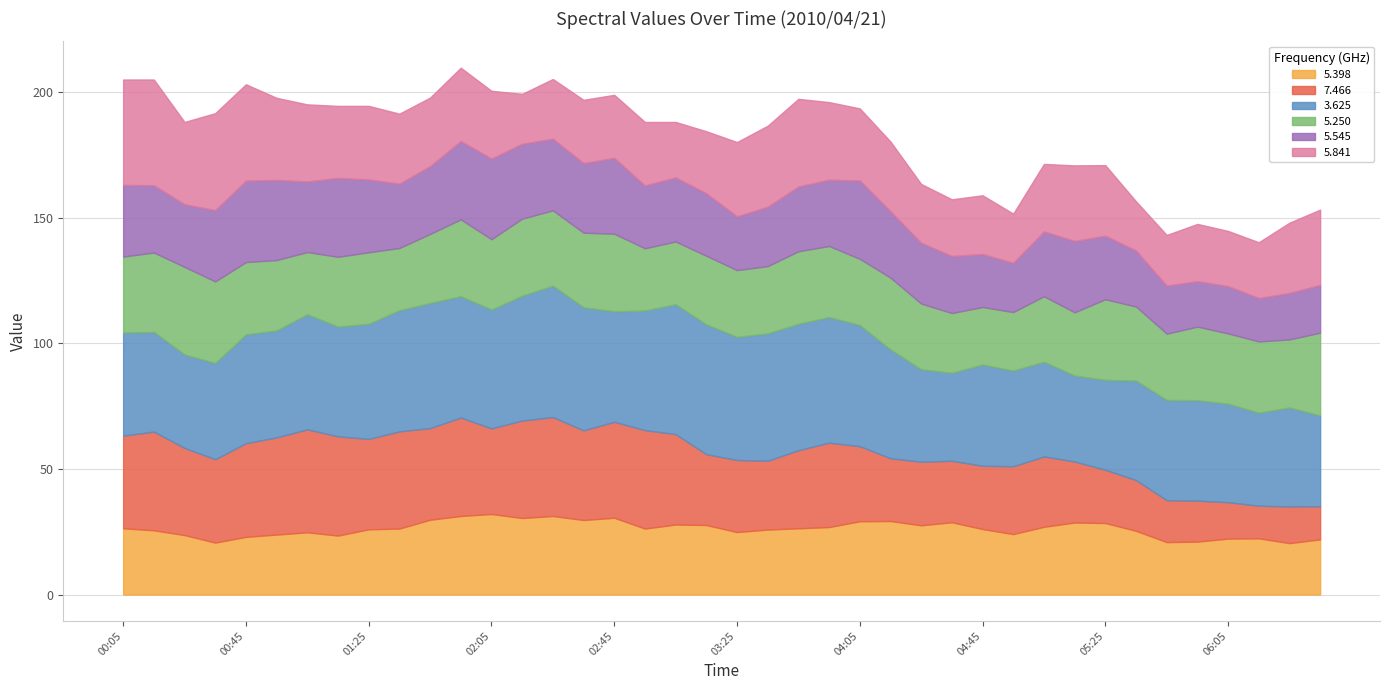

Reading left to right, extract all data points from this chart.

5.398: 2010/04/21 00:05=26.4	2010/04/21 00:15=25.6	2010/04/21 00:25=23.7	2010/04/21 00:35=20.7	2010/04/21 00:45=23.0	2010/04/21 00:55=23.9	2010/04/21 01:05=24.8	2010/04/21 01:15=23.5	2010/04/21 01:25=26.0	2010/04/21 01:35=26.3	2010/04/21 01:45=29.8	2010/04/21 01:55=31.3	2010/04/21 02:05=32.1	2010/04/21 02:15=30.5	2010/04/21 02:25=31.3	2010/04/21 02:35=29.7	2010/04/21 02:45=30.6	2010/04/21 02:55=26.3	2010/04/21 03:05=27.9	2010/04/21 03:15=27.7	2010/04/21 03:25=24.9	2010/04/21 03:35=25.9	2010/04/21 03:45=26.4	2010/04/21 03:55=26.9	2010/04/21 04:05=29.2	2010/04/21 04:15=29.3	2010/04/21 04:25=27.6	2010/04/21 04:35=28.8	2010/04/21 04:45=26.1	2010/04/21 04:55=24.1	2010/04/21 05:05=27.0	2010/04/21 05:15=28.7	2010/04/21 05:25=28.5	2010/04/21 05:35=25.4	2010/04/21 05:45=20.9	2010/04/21 05:55=21.1	2010/04/21 06:05=22.3	2010/04/21 06:15=22.4	2010/04/21 06:25=20.5	2010/04/21 06:35=22.0
7.466: 2010/04/21 00:05=36.9	2010/04/21 00:15=39.3	2010/04/21 00:25=34.7	2010/04/21 00:35=33.2	2010/04/21 00:45=37.3	2010/04/21 00:55=38.7	2010/04/21 01:05=41.0	2010/04/21 01:15=39.5	2010/04/21 01:25=36.0	2010/04/21 01:35=38.7	2010/04/21 01:45=36.5	2010/04/21 01:55=39.2	2010/04/21 02:05=34.1	2010/04/21 02:15=38.8	2010/04/21 02:25=39.4	2010/04/21 02:35=35.7	2010/04/21 02:45=38.2	2010/04/21 02:55=39.2	2010/04/21 03:05=36.0	2010/04/21 03:15=28.2	2010/04/21 03:25=28.7	2010/04/21 03:35=27.4	2010/04/21 03:45=31.1	2010/04/21 03:55=33.6	2010/04/21 04:05=29.9	2010/04/21 04:15=25.0	2010/04/21 04:25=25.3	2010/04/21 04:35=24.5	2010/04/21 04:45=25.2	2010/04/21 04:55=27.0	2010/04/21 05:05=28.0	2010/04/21 05:15=24.3	2010/04/21 05:25=21.2	2010/04/21 05:35=20.2	2010/04/21 05:45=16.7	2010/04/21 05:55=16.3	2010/04/21 06:05=14.5	2010/04/21 06:15=13.0	2010/04/21 06:25=14.6	2010/04/21 06:35=13.2
3.625: 2010/04/21 00:05=41.0	2010/04/21 00:15=39.7	2010/04/21 00:25=37.2	2010/04/21 00:35=38.3	2010/04/21 00:45=43.3	2010/04/21 00:55=42.6	2010/04/21 01:05=45.8	2010/04/21 01:15=43.7	2010/04/21 01:25=45.8	2010/04/21 01:35=48.2	2010/04/21 01:45=49.8	2010/04/21 01:55=48.3	2010/04/21 02:05=47.3	2010/04/21 02:15=49.7	2010/04/21 02:25=52.3	2010/04/21 02:35=49.0	2010/04/21 02:45=44.0	2010/04/21 02:55=47.6	2010/04/21 03:05=51.7	2010/04/21 03:15=51.7	2010/04/21 03:25=49.0	2010/04/21 03:35=50.7	2010/04/21 03:45=50.3	2010/04/21 03:55=50.0	2010/04/21 04:05=48.2	2010/04/21 04:15=43.3	2010/04/21 04:25=36.8	2010/04/21 04:35=35.0	2010/04/21 04:45=40.3	2010/04/21 04:55=38.1	2010/04/21 05:05=37.7	2010/04/21 05:15=34.2	2010/04/21 05:25=35.8	2010/04/21 05:35=39.6	2010/04/21 05:45=39.9	2010/04/21 05:55=40.0	2010/04/21 06:05=39.2	2010/04/21 06:15=37.0	2010/04/21 06:25=39.4	2010/04/21 06:35=36.1
5.250: 2010/04/21 00:05=30.3	2010/04/21 00:15=31.6	2010/04/21 00:25=34.9	2010/04/21 00:35=32.5	2010/04/21 00:45=28.8	2010/04/21 00:55=28.0	2010/04/21 01:05=24.8	2010/04/21 01:15=27.8	2010/04/21 01:25=28.5	2010/04/21 01:35=24.8	2010/04/21 01:45=27.5	2010/04/21 01:55=30.6	2010/04/21 02:05=28.0	2010/04/21 02:15=30.7	2010/04/21 02:25=30.0	2010/04/21 02:35=29.7	2010/04/21 02:45=30.9	2010/04/21 02:55=24.8	2010/04/21 03:05=25.0	2010/04/21 03:15=27.3	2010/04/21 03:25=26.6	2010/04/21 03:35=26.8	2010/04/21 03:45=28.9	2010/04/21 03:55=28.3	2010/04/21 04:05=26.4	2010/04/21 04:15=28.6	2010/04/21 04:25=26.2	2010/04/21 04:35=23.8	2010/04/21 04:45=22.9	2010/04/21 04:55=23.3	2010/04/21 05:05=26.1	2010/04/21 05:15=25.2	2010/04/21 05:25=32.1	2010/04/21 05:35=29.5	2010/04/21 05:45=26.4	2010/04/21 05:55=29.3	2010/04/21 06:05=28.0	2010/04/21 06:15=28.4	2010/04/21 06:25=27.1	2010/04/21 06:35=33.0
5.545: 2010/04/21 00:05=28.5	2010/04/21 00:15=26.8	2010/04/21 00:25=24.9	2010/04/21 00:35=28.4	2010/04/21 00:45=32.4	2010/04/21 00:55=31.9	2010/04/21 01:05=28.1	2010/04/21 01:15=31.4	2010/04/21 01:25=29.0	2010/04/21 01:35=25.6	2010/04/21 01:45=27.0	2010/04/21 01:55=31.2	2010/04/21 02:05=32.1	2010/04/21 02:15=29.8	2010/04/21 02:25=28.5	2010/04/21 02:35=27.7	2010/04/21 02:45=30.2	2010/04/21 02:55=25.0	2010/04/21 03:05=25.5	2010/04/21 03:15=24.9	2010/04/21 03:25=21.4	2010/04/21 03:35=23.6	2010/04/21 03:45=25.8	2010/04/21 03:55=26.4	2010/04/21 04:05=31.2	2010/04/21 04:15=26.4	2010/04/21 04:25=24.2	2010/04/21 04:35=22.7	2010/04/21 04:45=21.1	2010/04/21 04:55=19.6	2010/04/21 05:05=25.8	2010/04/21 05:15=28.4	2010/04/21 05:25=25.3	2010/04/21 05:35=22.3	2010/04/21 05:45=19.1	2010/04/21 05:55=18.1	2010/04/21 06:05=18.8	2010/04/21 06:15=17.3	2010/04/21 06:25=18.5	2010/04/21 06:35=19.0
5.841: 2010/04/21 00:05=42.0	2010/04/21 00:15=42.1	2010/04/21 00:25=32.8	2010/04/21 00:35=38.6	2010/04/21 00:45=38.4	2010/04/21 00:55=32.7	2010/04/21 01:05=30.7	2010/04/21 01:15=28.7	2010/04/21 01:25=29.3	2010/04/21 01:35=27.9	2010/04/21 01:45=27.3	2010/04/21 01:55=29.2	2010/04/21 02:05=27.0	2010/04/21 02:15=19.9	2010/04/21 02:25=23.8	2010/04/21 02:35=25.2	2010/04/21 02:45=25.1	2010/04/21 02:55=25.3	2010/04/21 03:05=22.1	2010/04/21 03:15=24.7	2010/04/21 03:25=29.6	2010/04/21 03:35=32.3	2010/04/21 03:45=34.9	2010/04/21 03:55=30.9	2010/04/21 04:05=28.7	2010/04/21 04:15=27.8	2010/04/21 04:25=23.4	2010/04/21 04:35=22.6	2010/04/21 04:45=23.4	2010/04/21 04:55=19.6	2010/04/21 05:05=26.9	2010/04/21 05:15=30.1	2010/04/21 05:25=28.1	2010/04/21 05:35=19.6	2010/04/21 05:45=20.2	2010/04/21 05:55=22.8	2010/04/21 06:05=22.0	2010/04/21 06:15=22.2	2010/04/21 06:25=28.0	2010/04/21 06:35=30.0